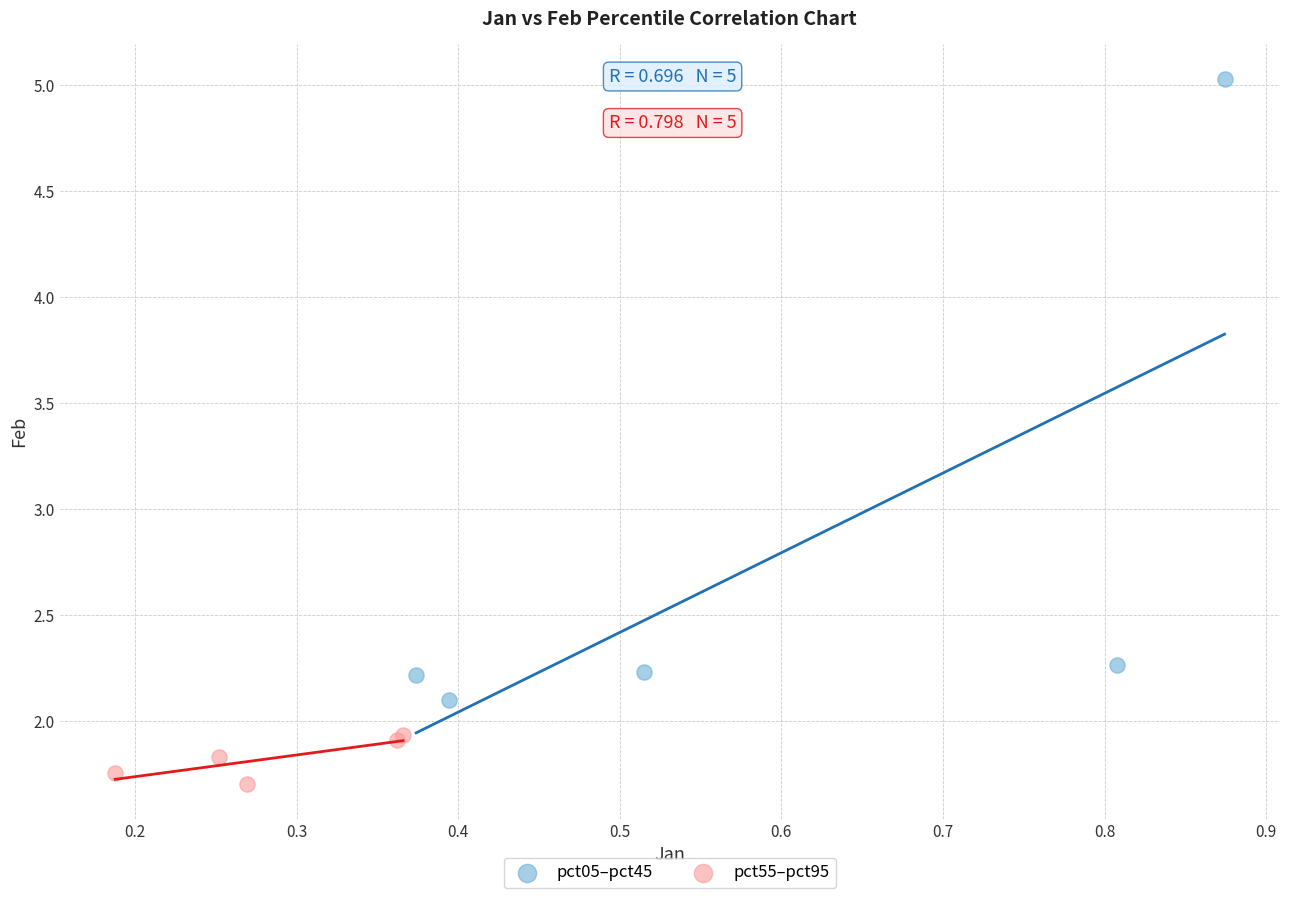

Which series contains the highest Y value?

pct05–pct45